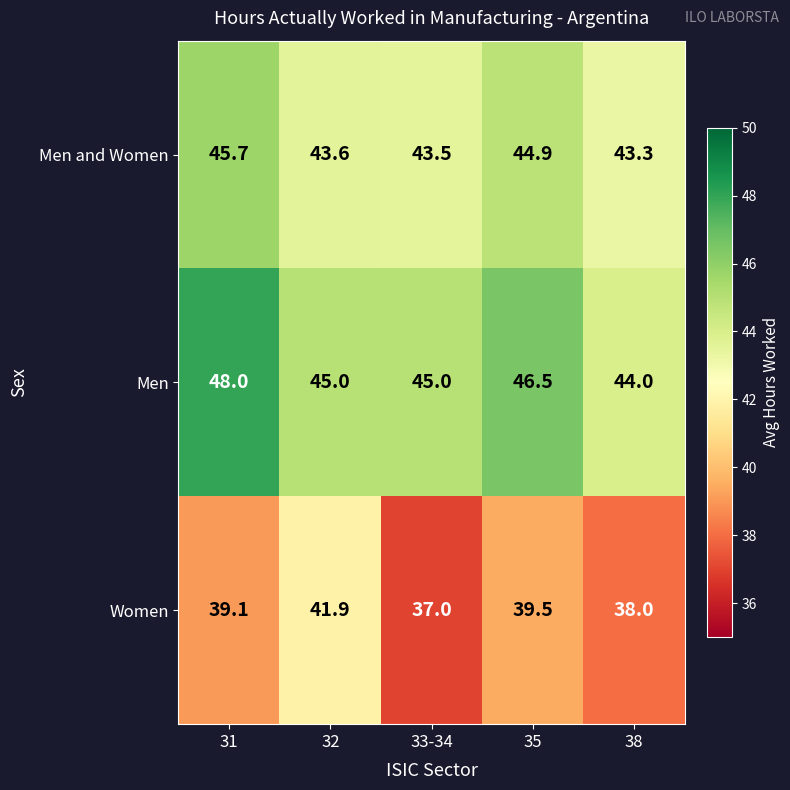

How many distinct data groups are displayed?

3